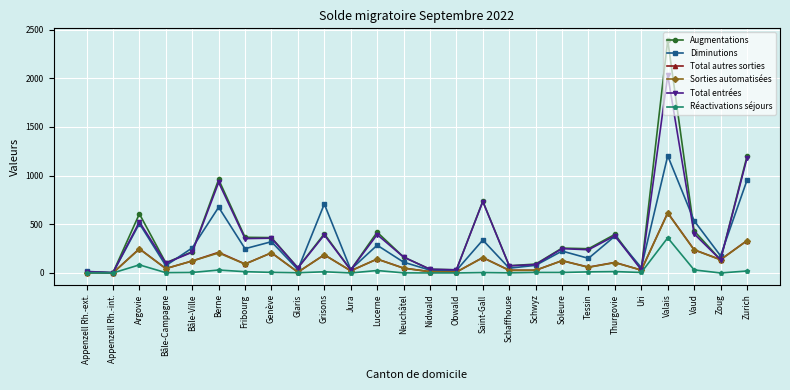

How many series are shown in this chart?

6